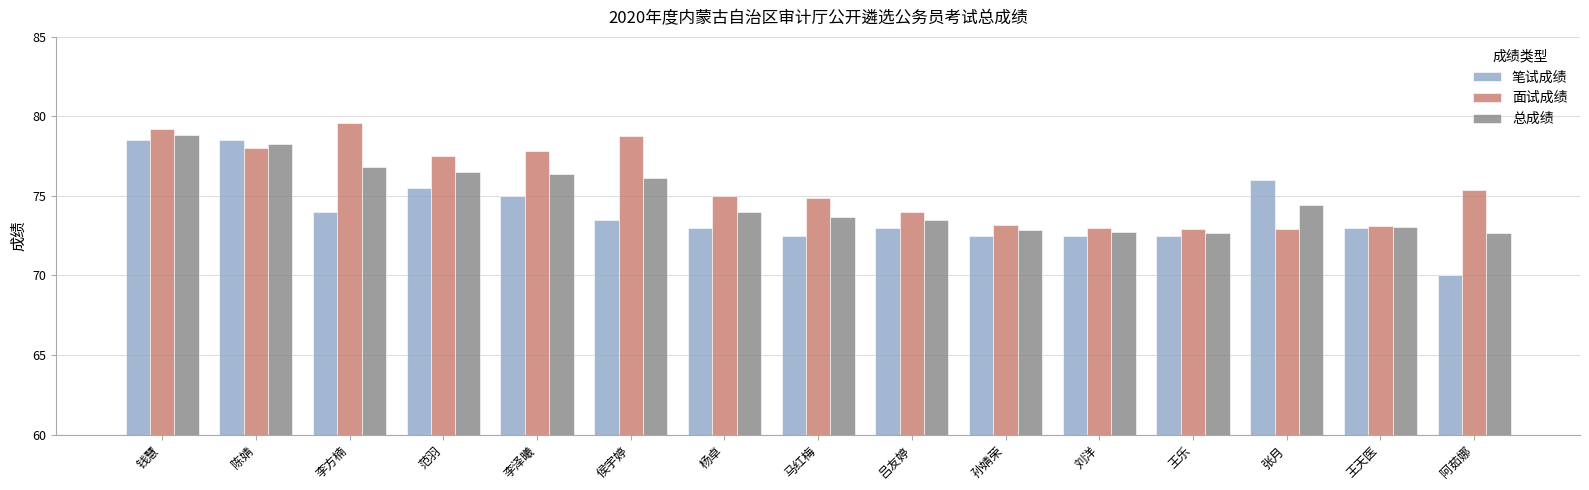

What is the sum of all 总成绩 values?

1122.7